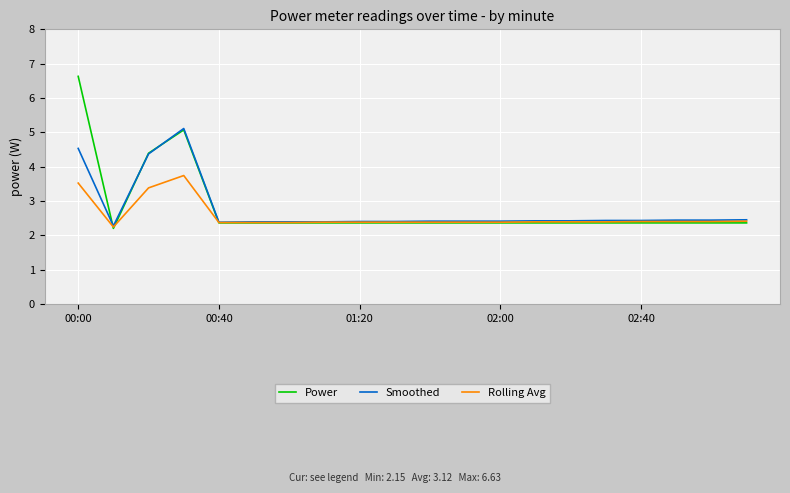

List the series in order of their peak value, highest first.

Power, Smoothed, Rolling Avg